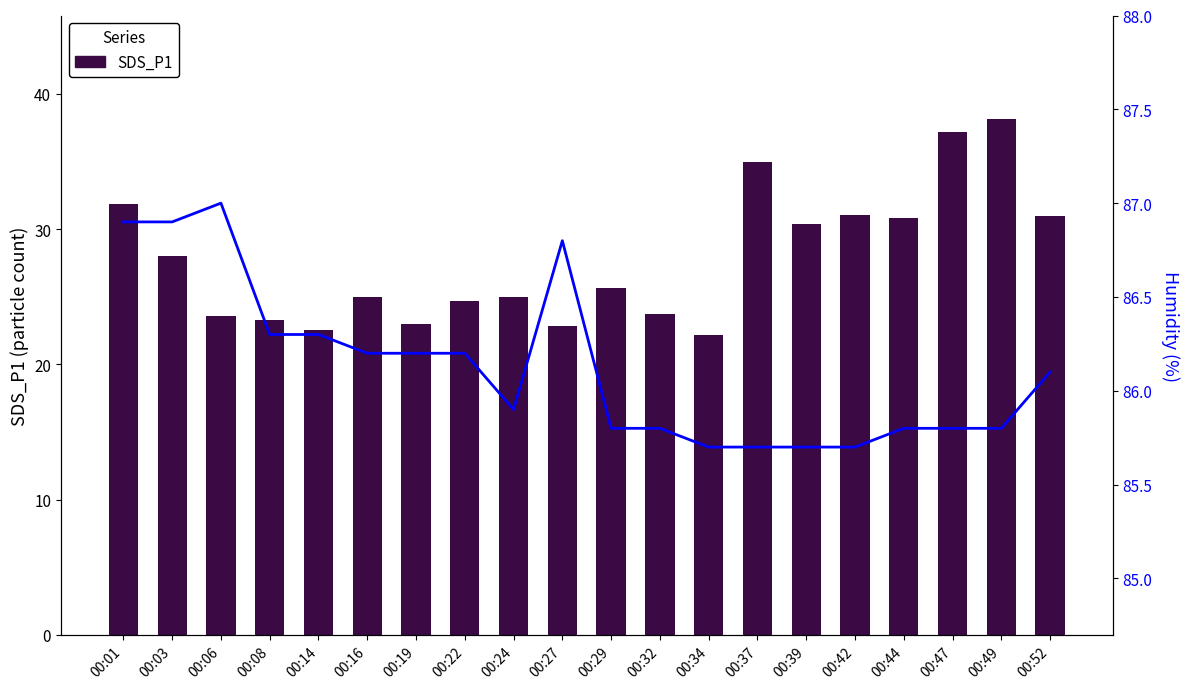

How many values in the Humidity series exceed 86?

10